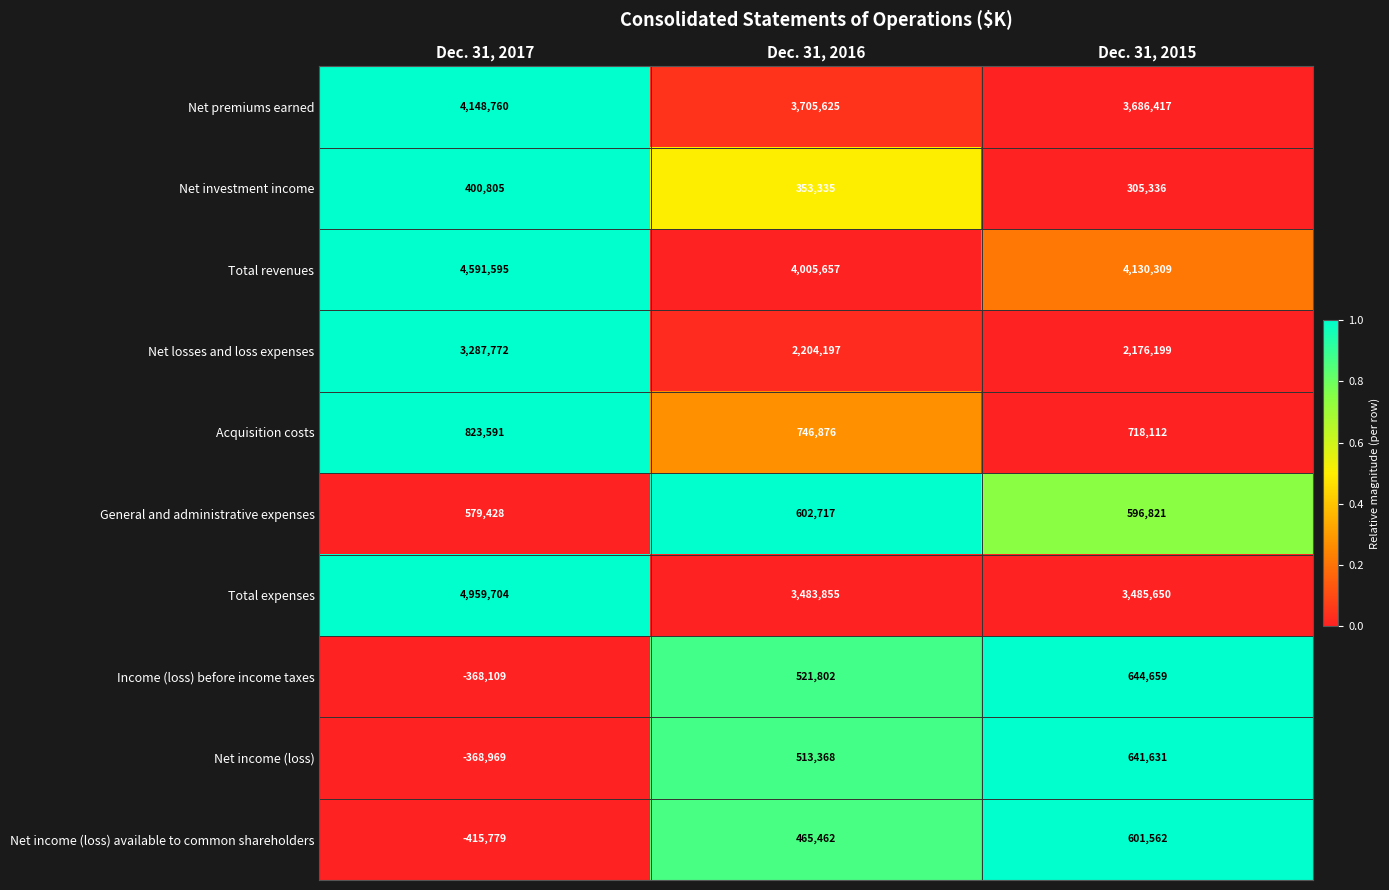

What is the spread (max minus min) of values at Dec. 31, 2017?

5375483